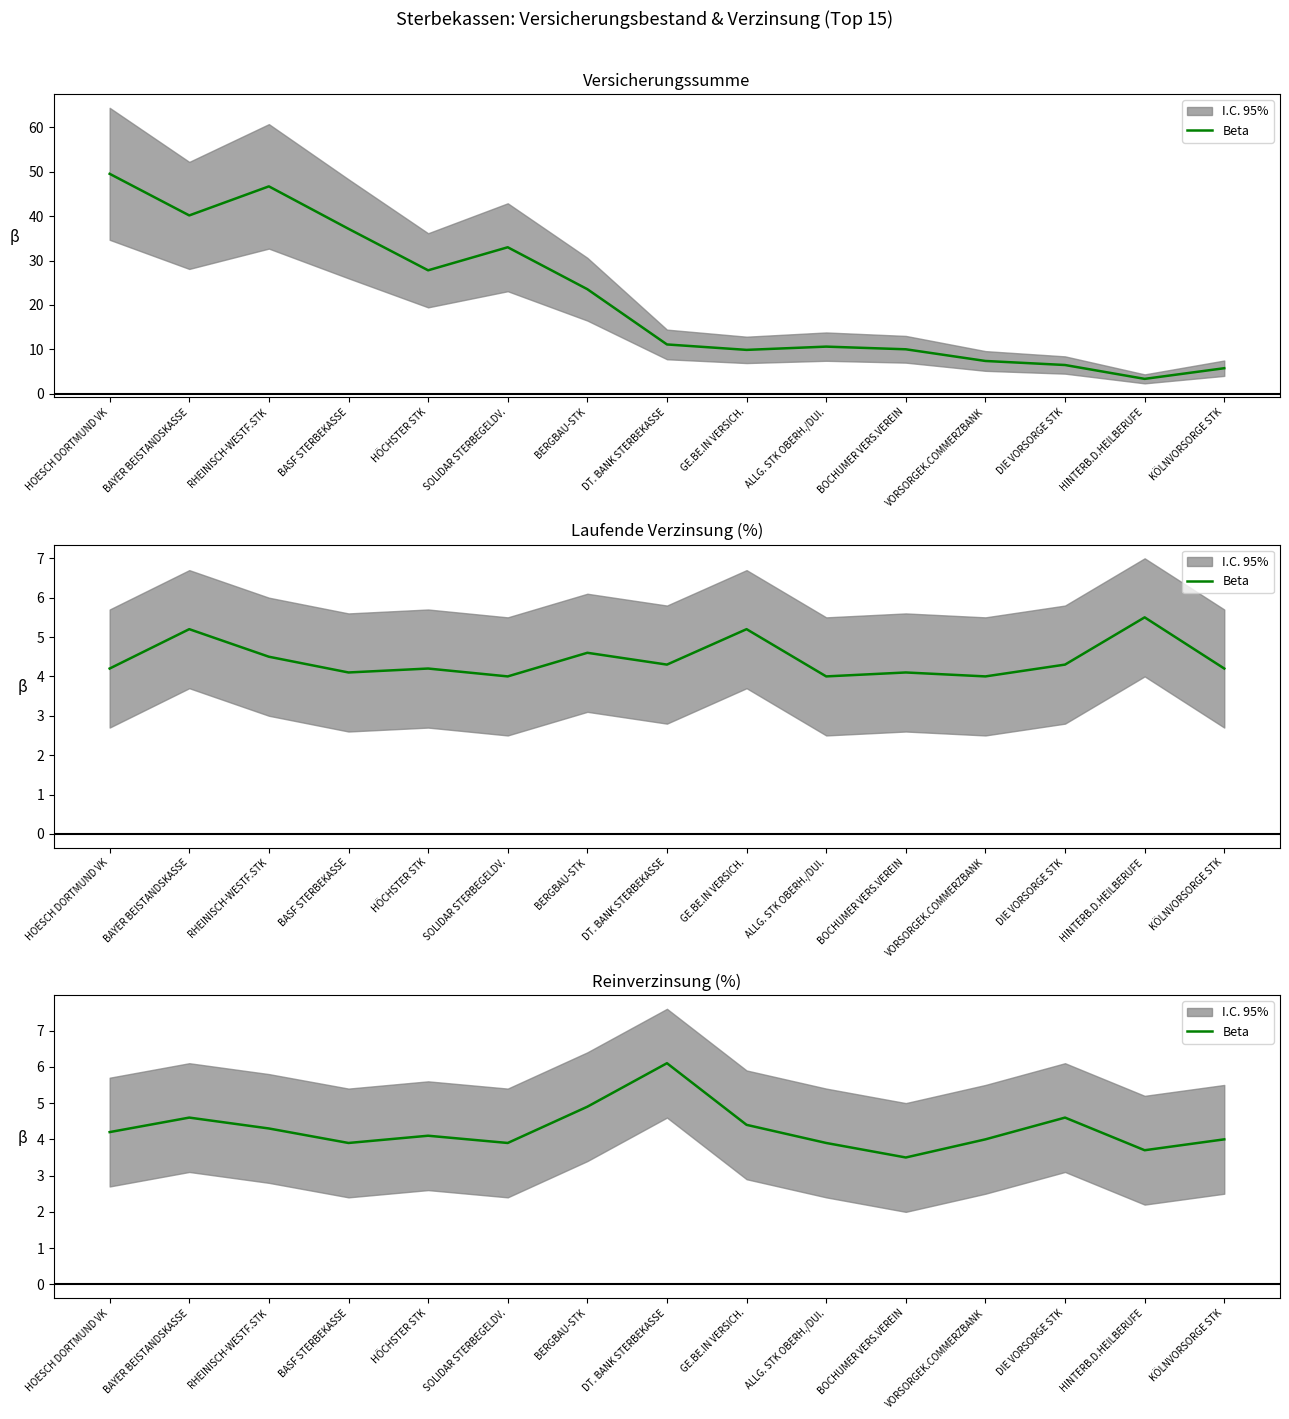

What is the value of the 9th point from the left?

4.4